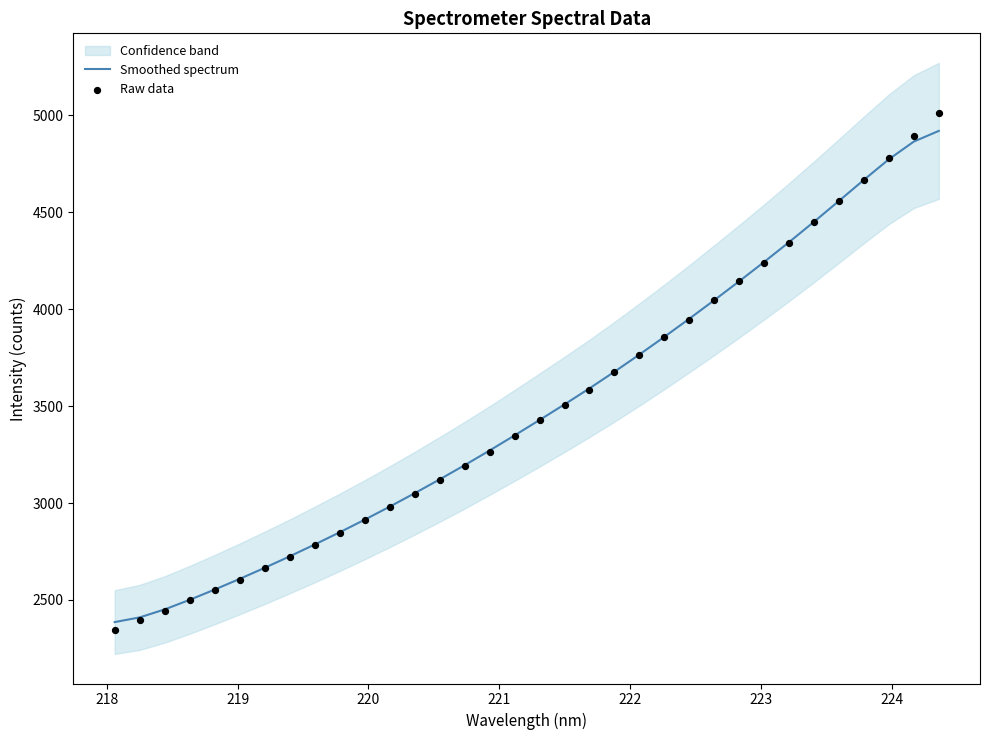

Which series has the largest total across all categories?

Smoothed spectrum